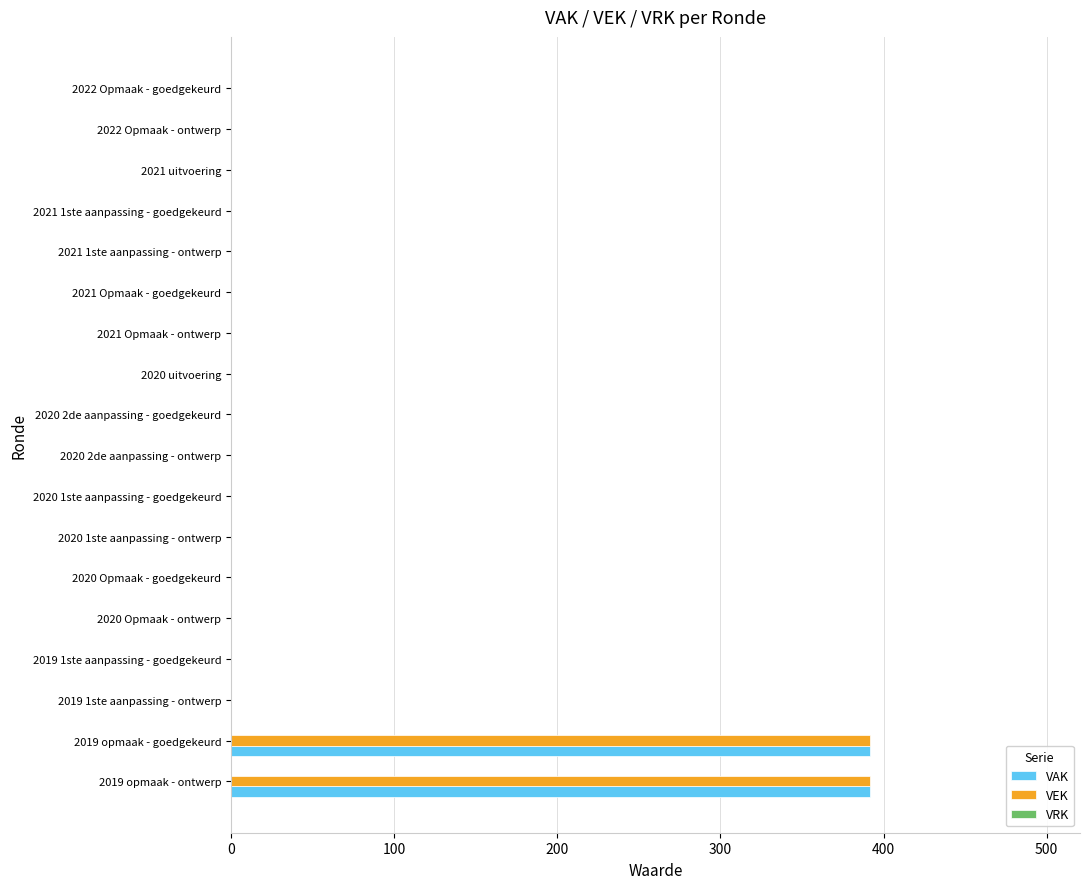

What is the total value across all series at 2019 opmaak - ontwerp?

784